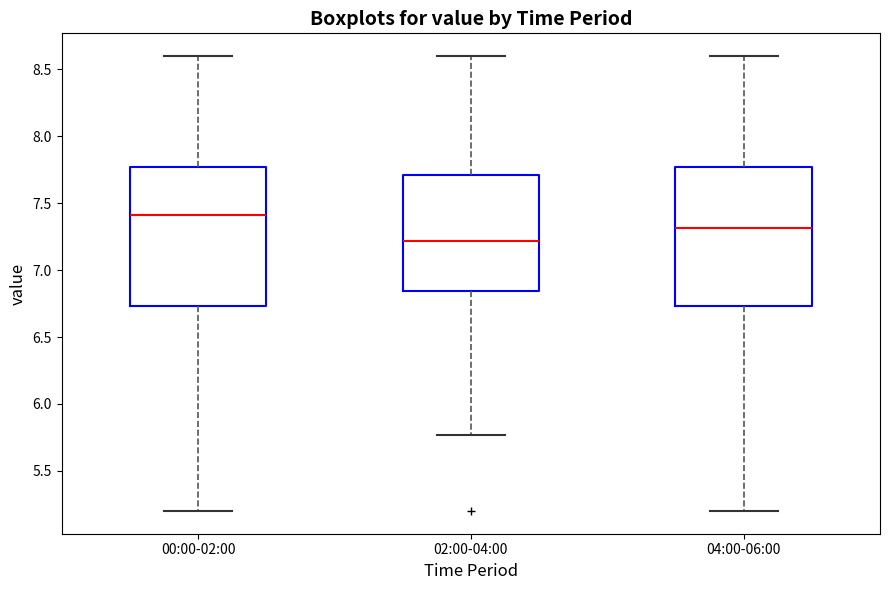

Reading left to right, read every box against the y-axis: the position of its median line, the range the box covers, and the ends of its whiskers. The values are not printed on the chart, so give them approximately, as read against the axis.

00:00-02:00: median 7.40, box 6.75 to 7.75, whiskers 5.20 to 8.60
02:00-04:00: median 7.20, box 6.85 to 7.70, whiskers 5.75 to 8.60
04:00-06:00: median 7.30, box 6.75 to 7.75, whiskers 5.20 to 8.60